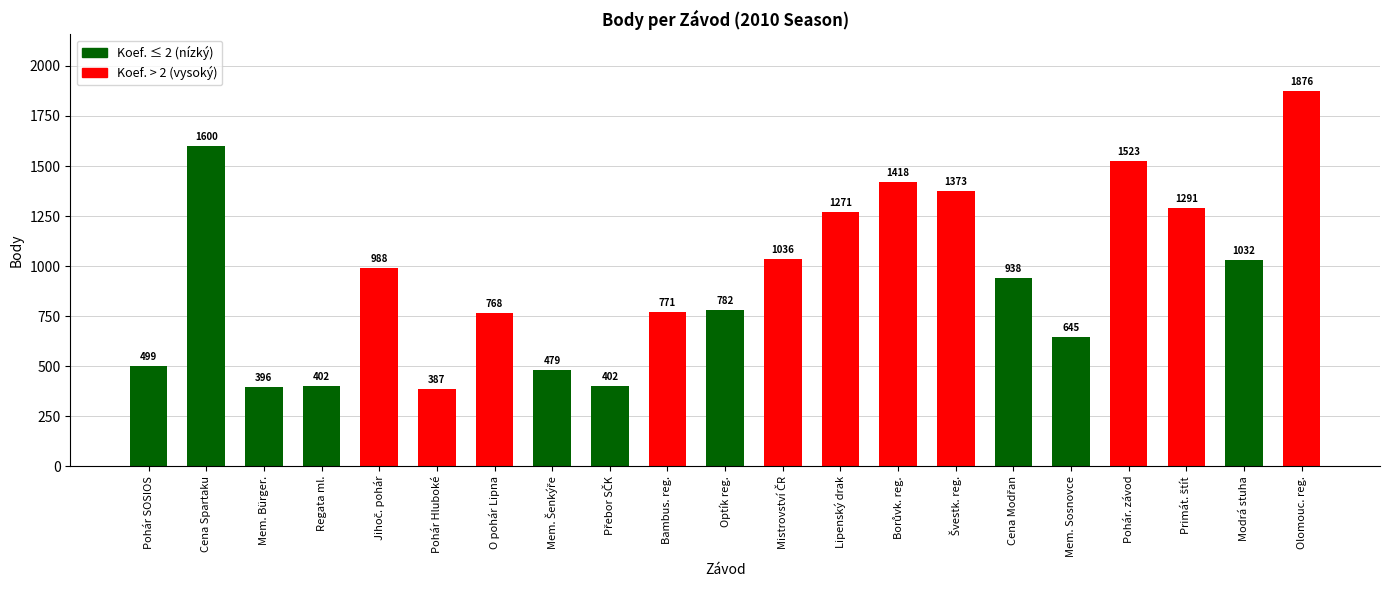

What is the value of the 4th bar from the left?

402